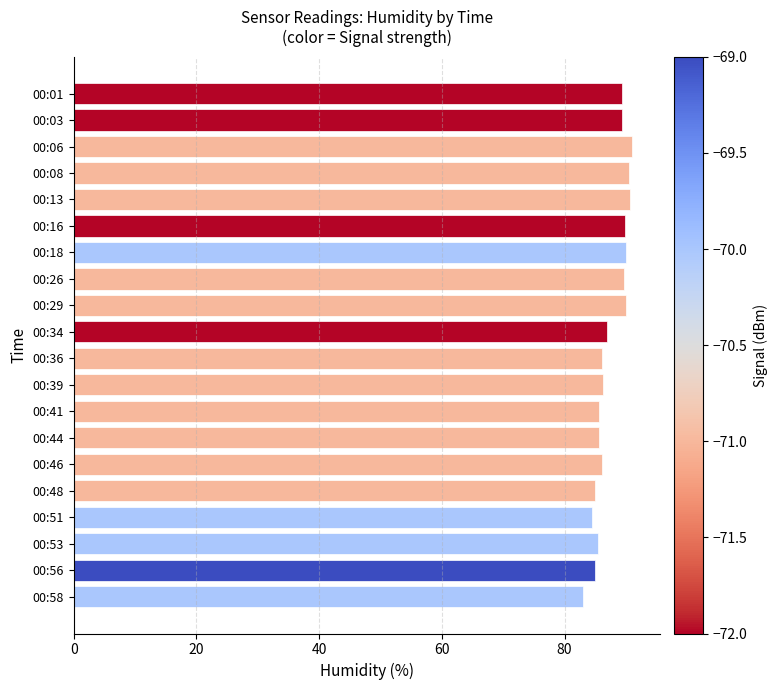

What is the value of the 7th bar from the top?

90.1